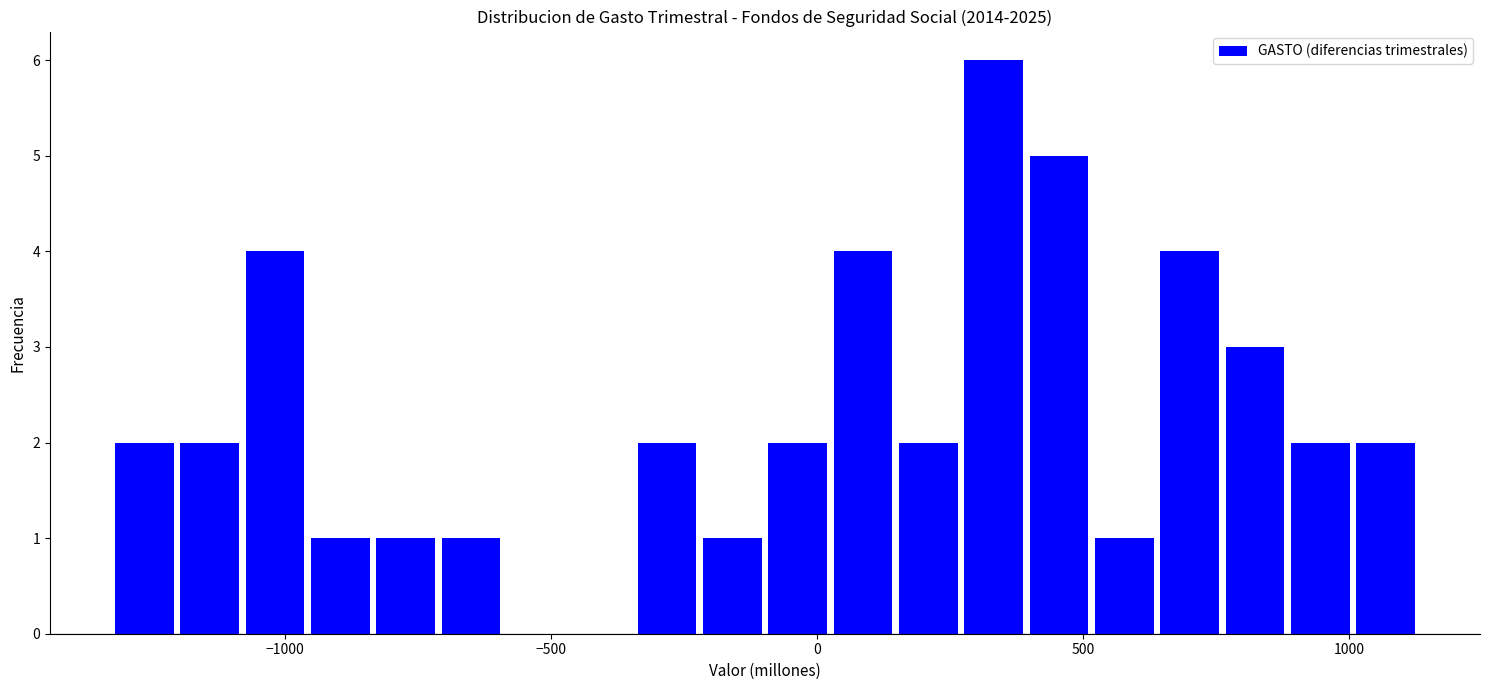

Read against the x-axis, roughly where is the centre of the tallest bar?

350